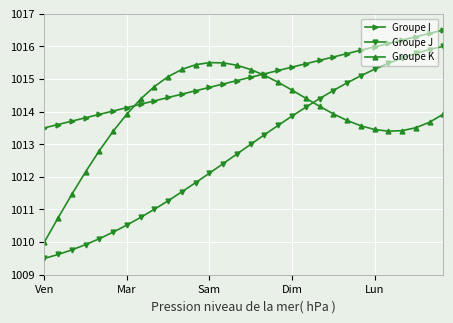

What is the value of the Groupe J point at the 7th from the left?

1010.5